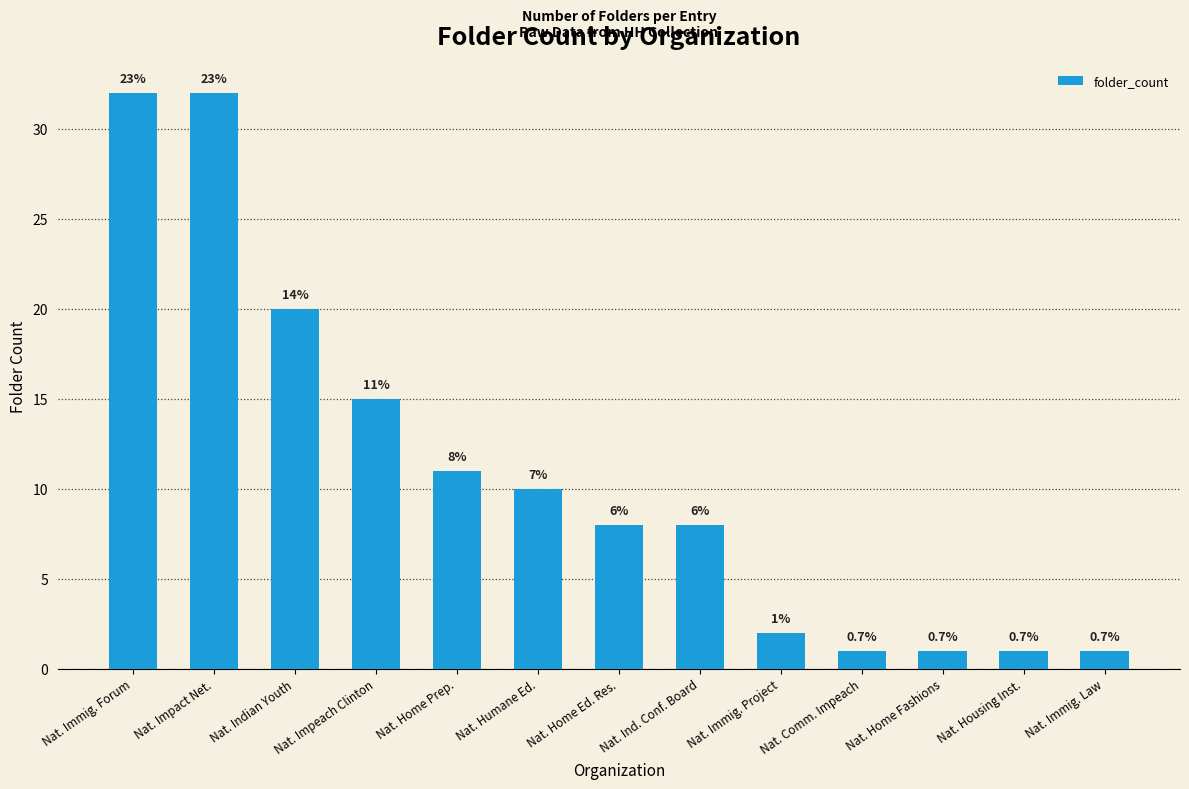

What is the difference between the maximum and minimum values?

31